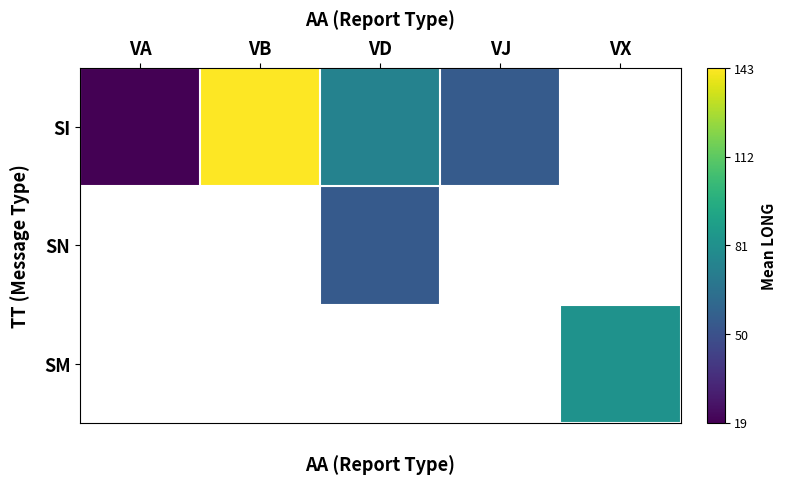

Which label corresponds to the largest value in the chart?

VB